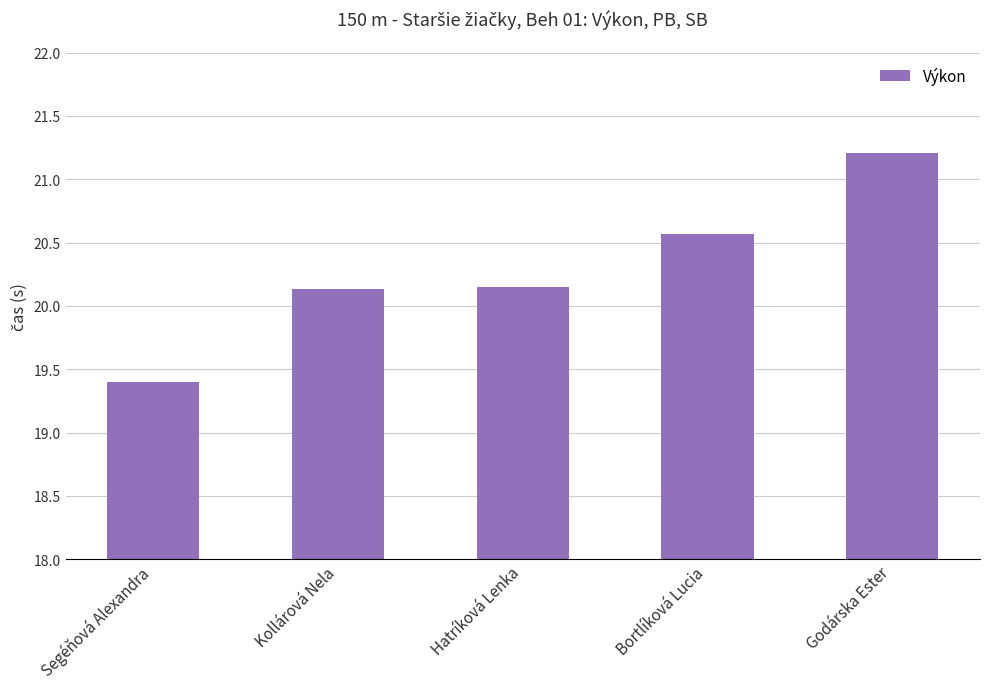

Does the chart contain any negative values?

No